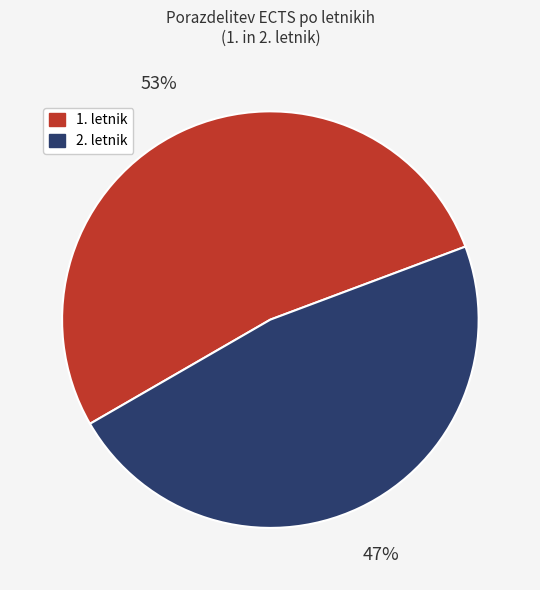

Does any single category account for the majority?

Yes